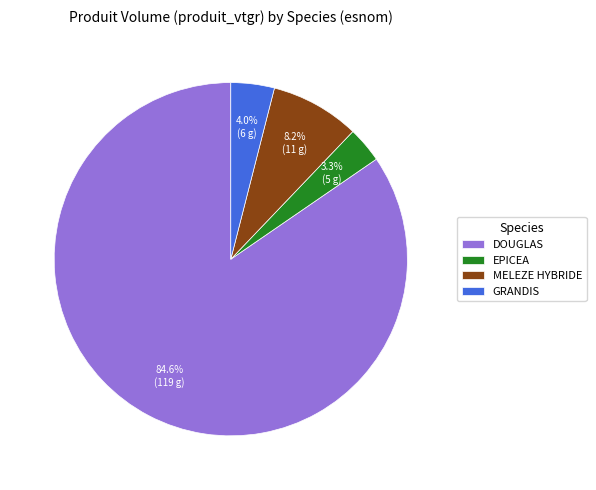

Rank the categories by value from lowest to highest.

EPICEA, GRANDIS, MELEZE HYBRIDE, DOUGLAS